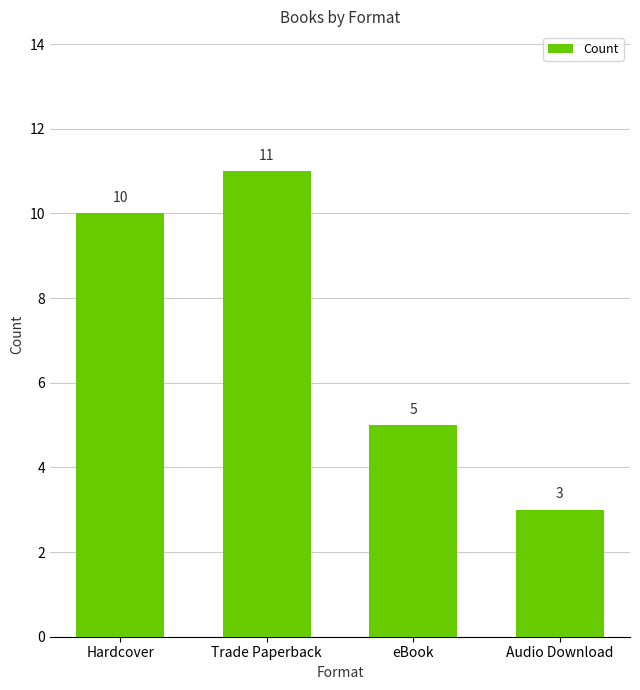

What is the sum of all values?

29